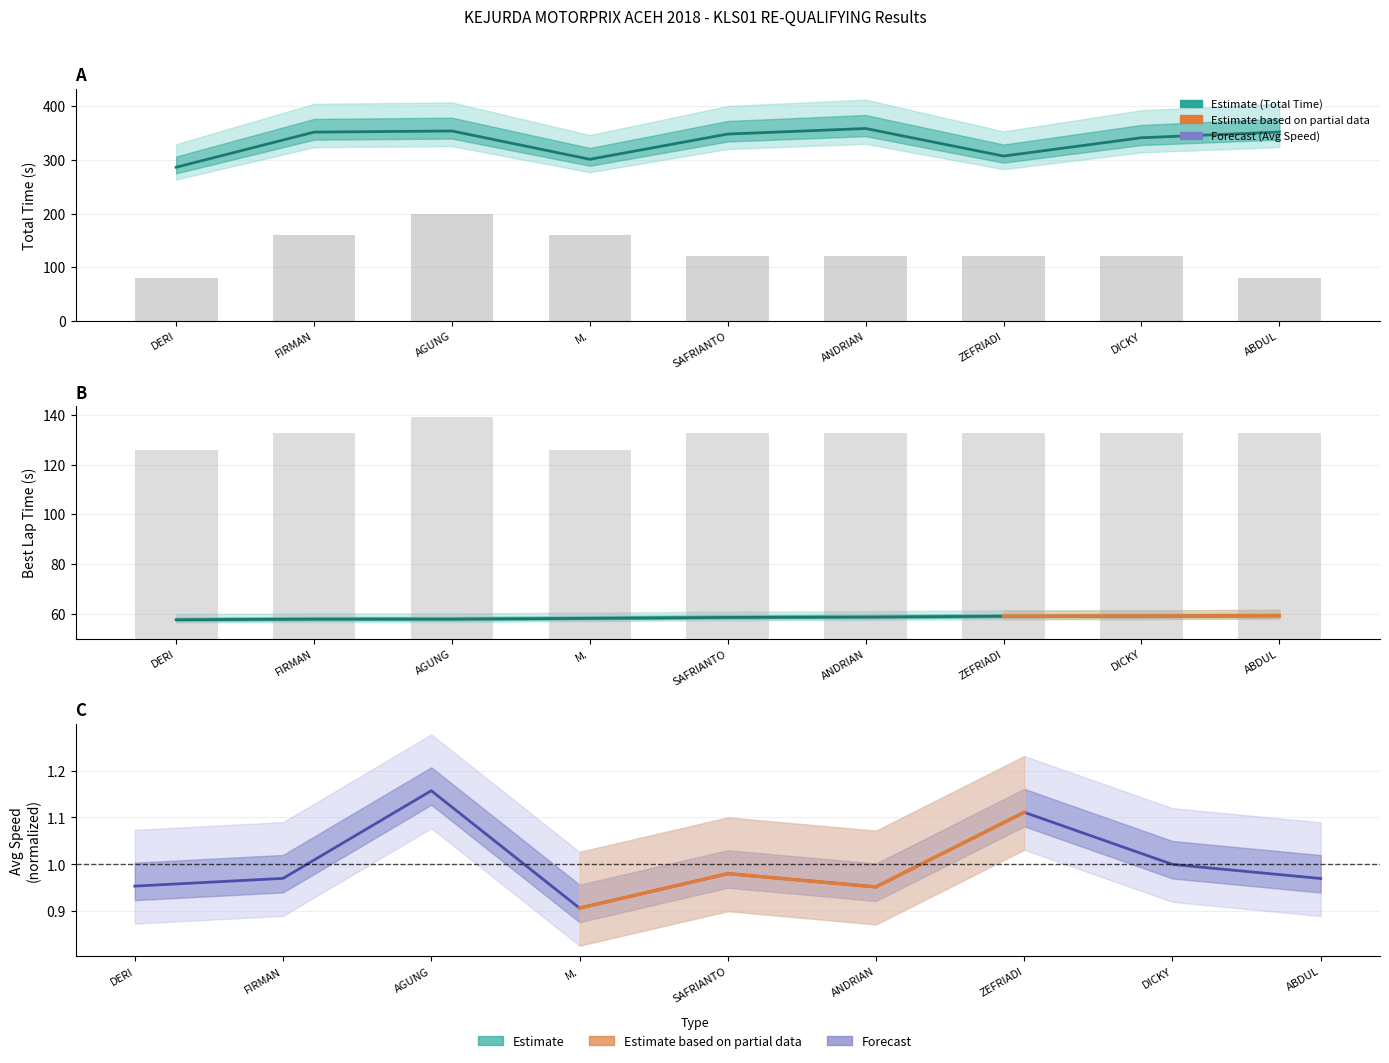

At which category is the sum across all series the highest?

AGUNG